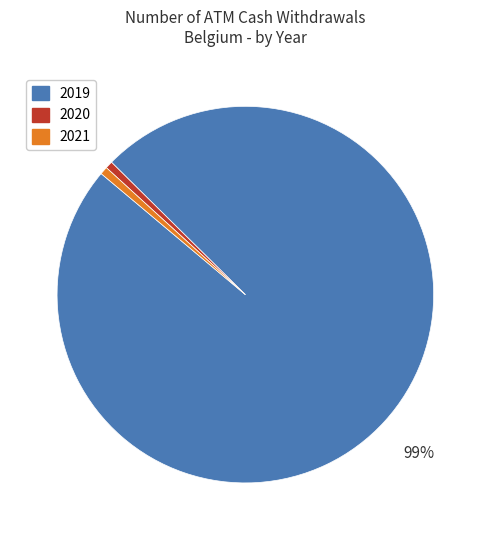

How many slices are in this pie chart?

3